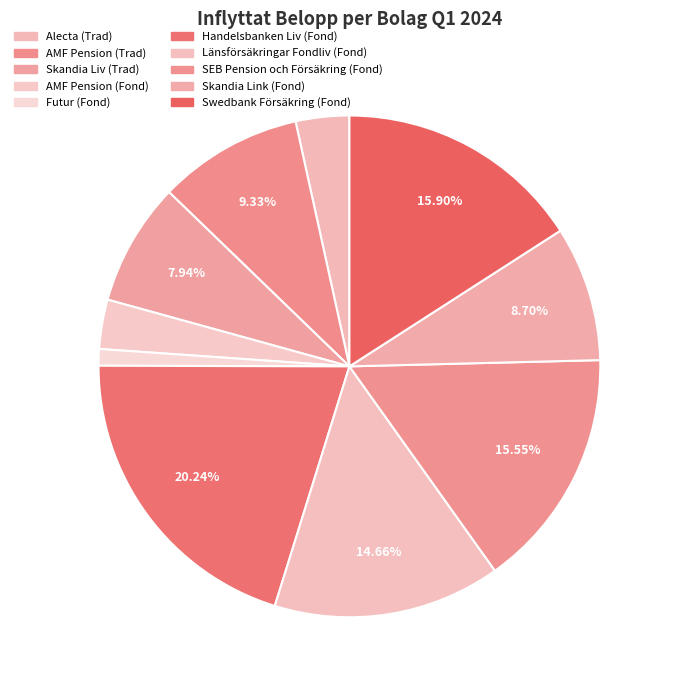

What is the total percentage of Alecta (Trad) and Länsförsäkringar Fondliv (Fond)?

18.1%